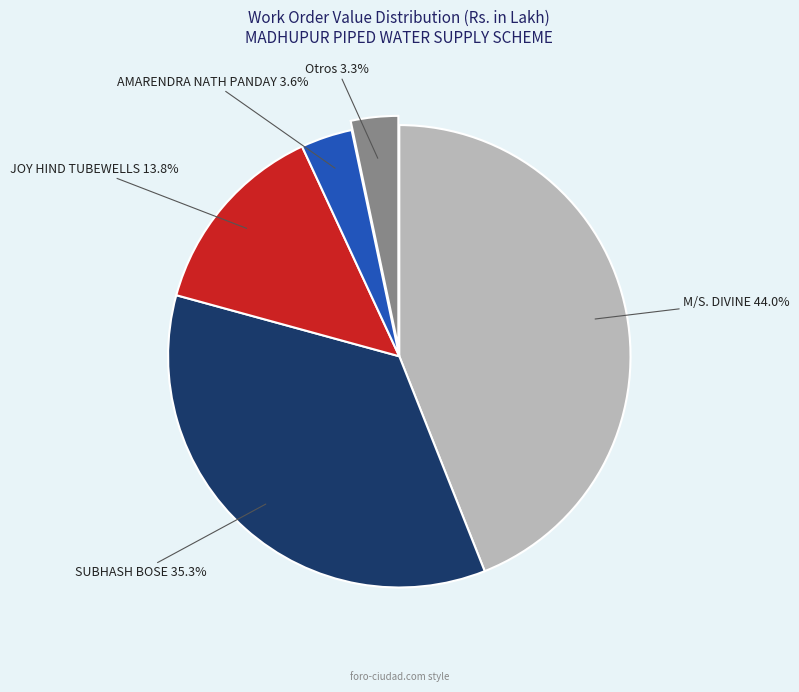

How many slices are in this pie chart?

5